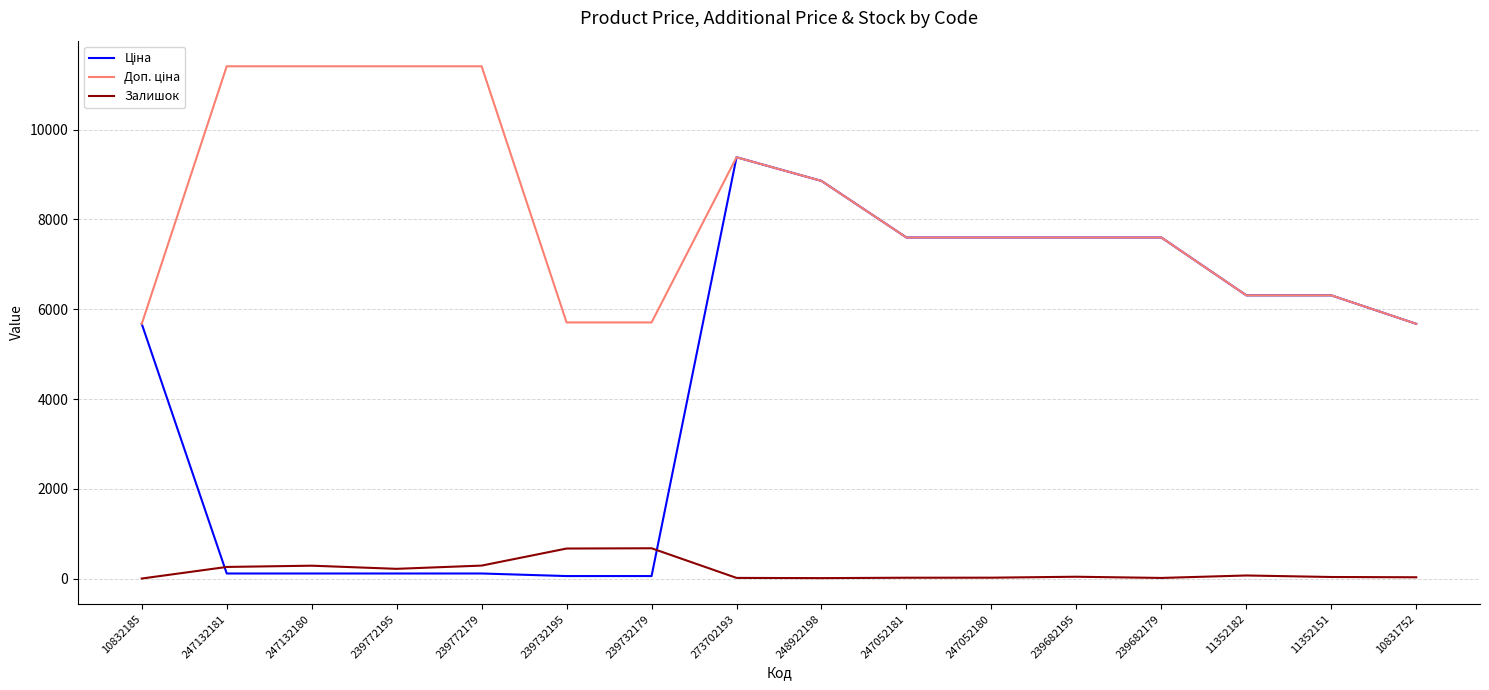

At which category is the sum across all series the highest?

273702193